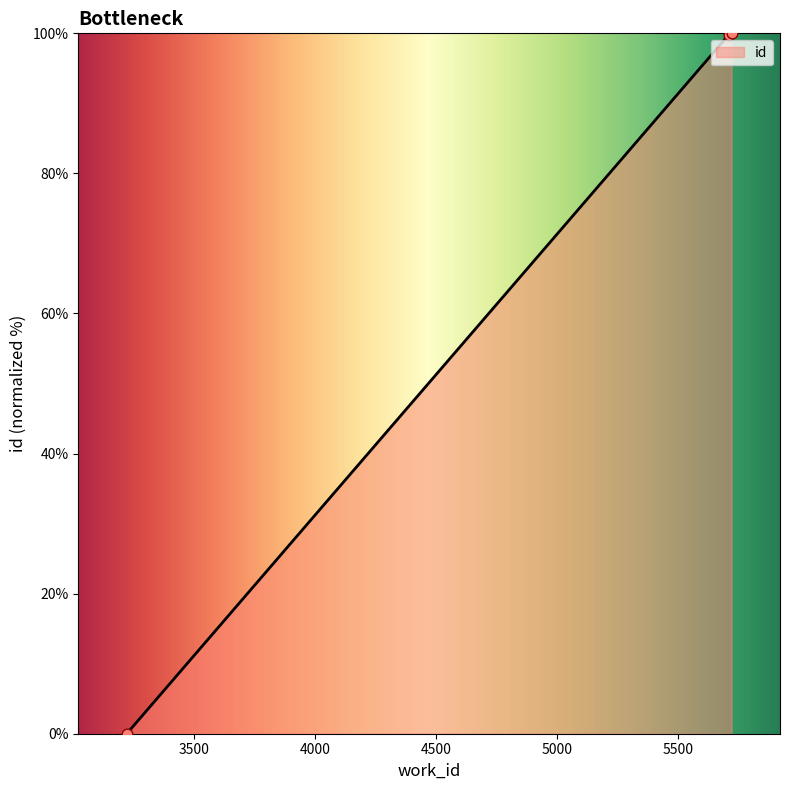

What is the average value?

66.6